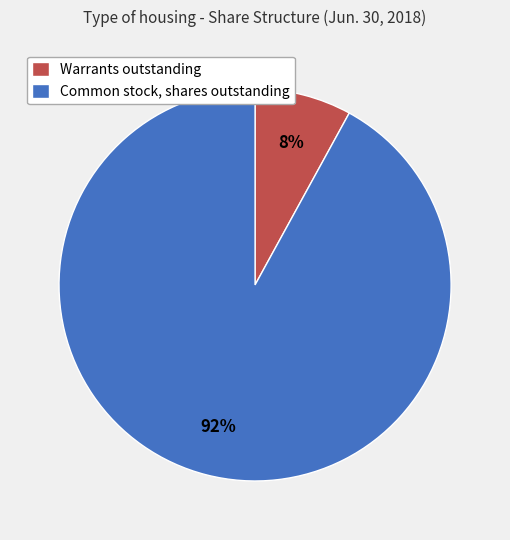

Between Warrants outstanding and Common stock, shares outstanding, which is larger?

Common stock, shares outstanding